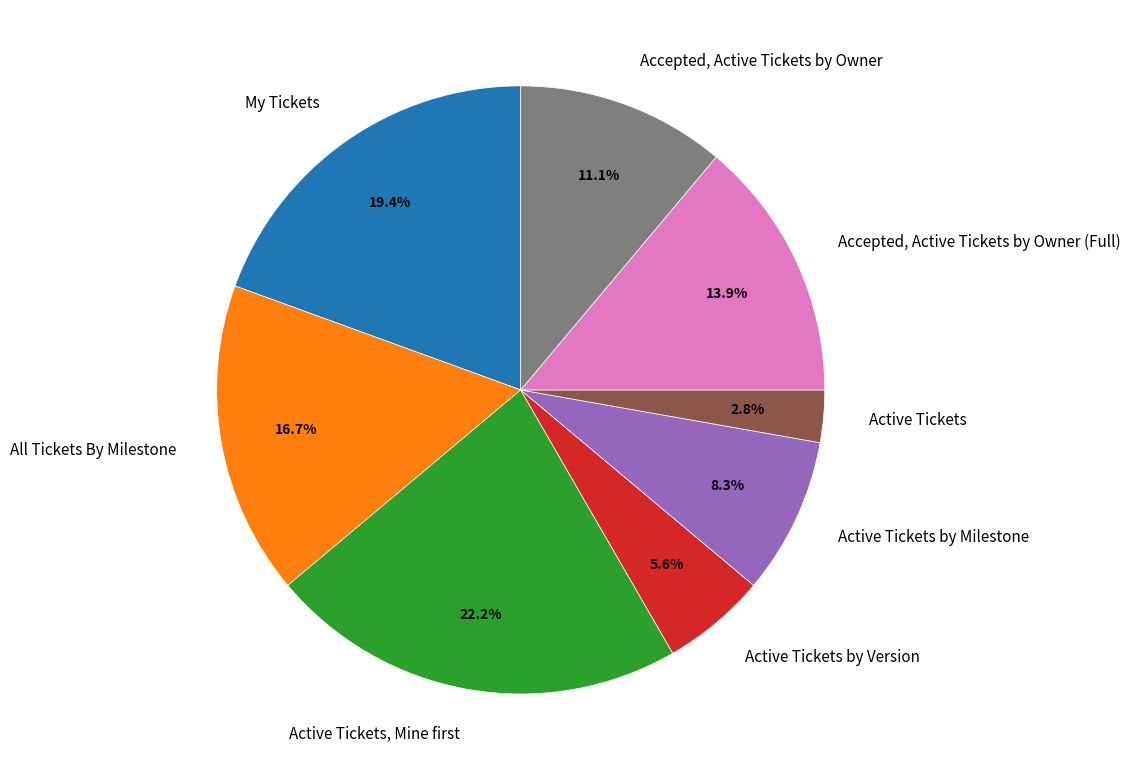

Is it true that Accepted, Active Tickets by Owner is 5% of the pie?

False